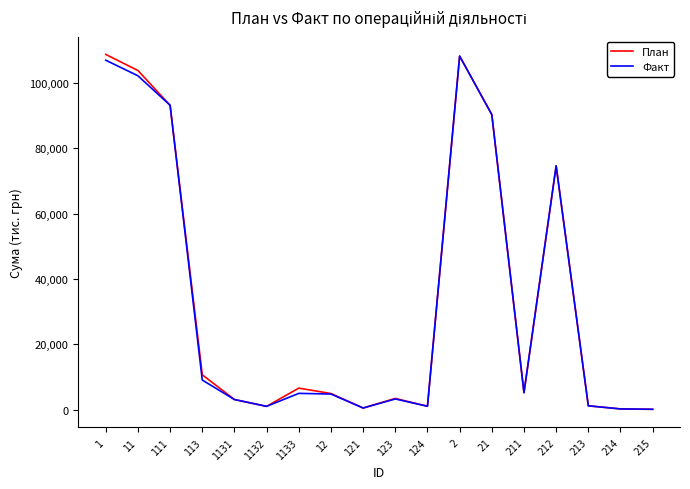

What is the total value across all series at 212?

149232.4